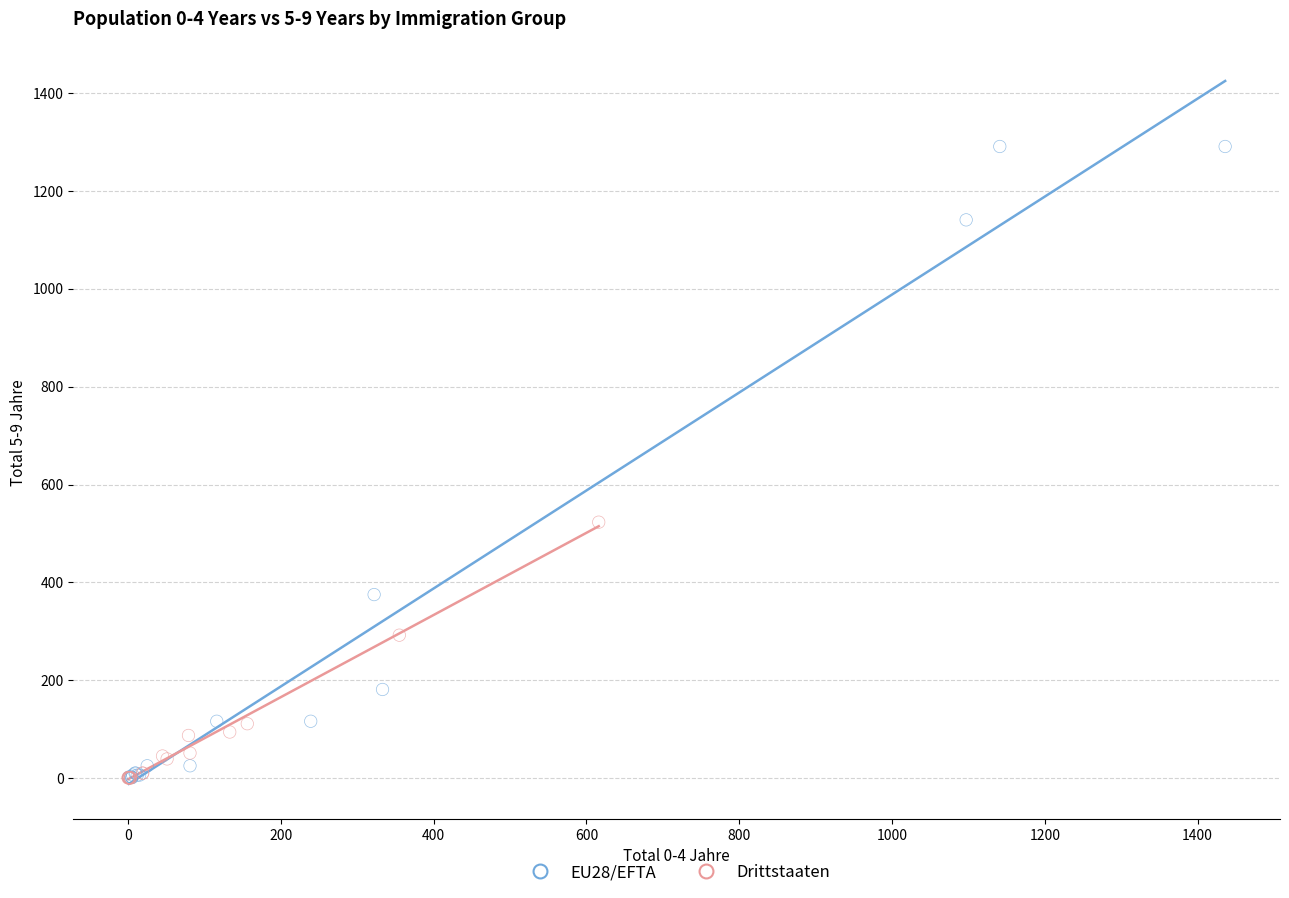

Which series contains the highest Y value?

EU28/EFTA